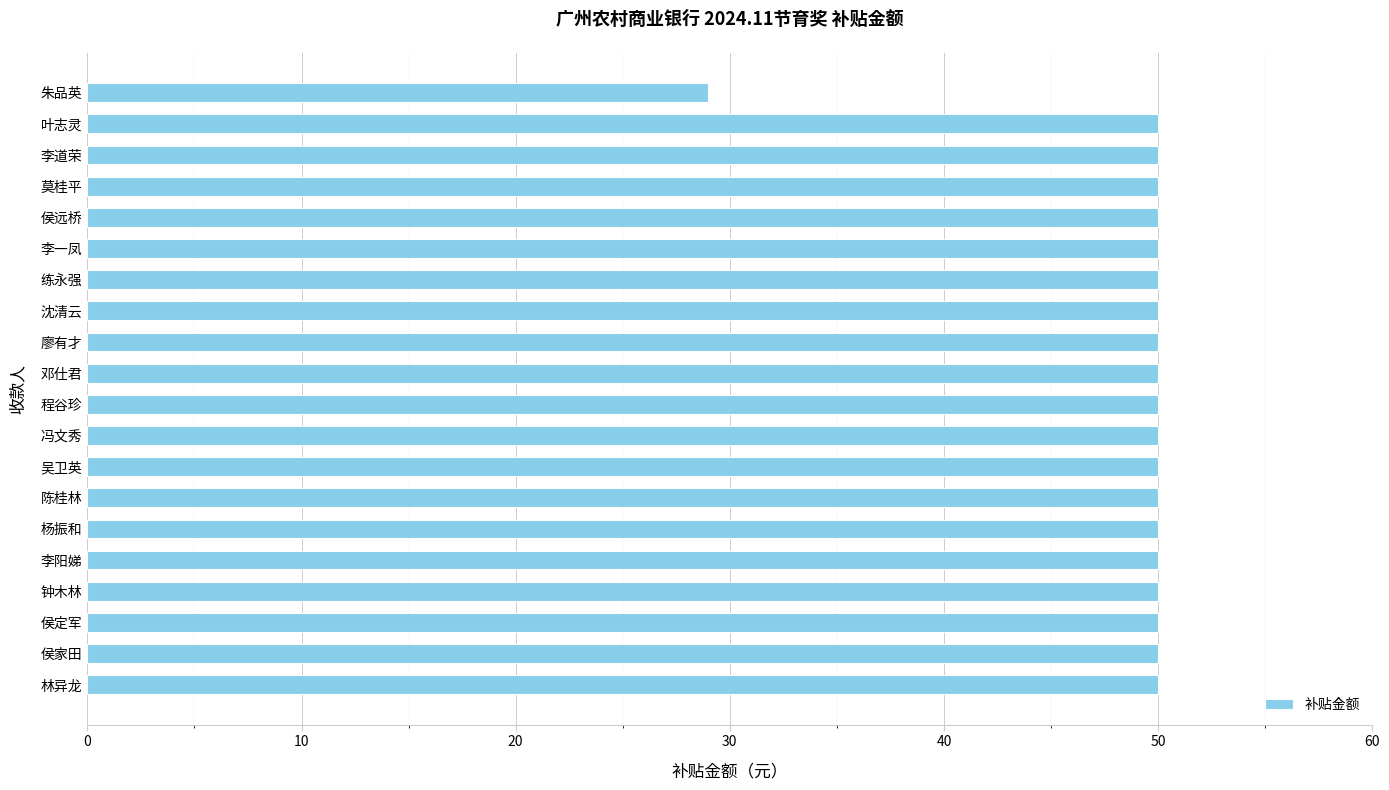

What is the label of the 8th bar from the bottom?

吴卫英